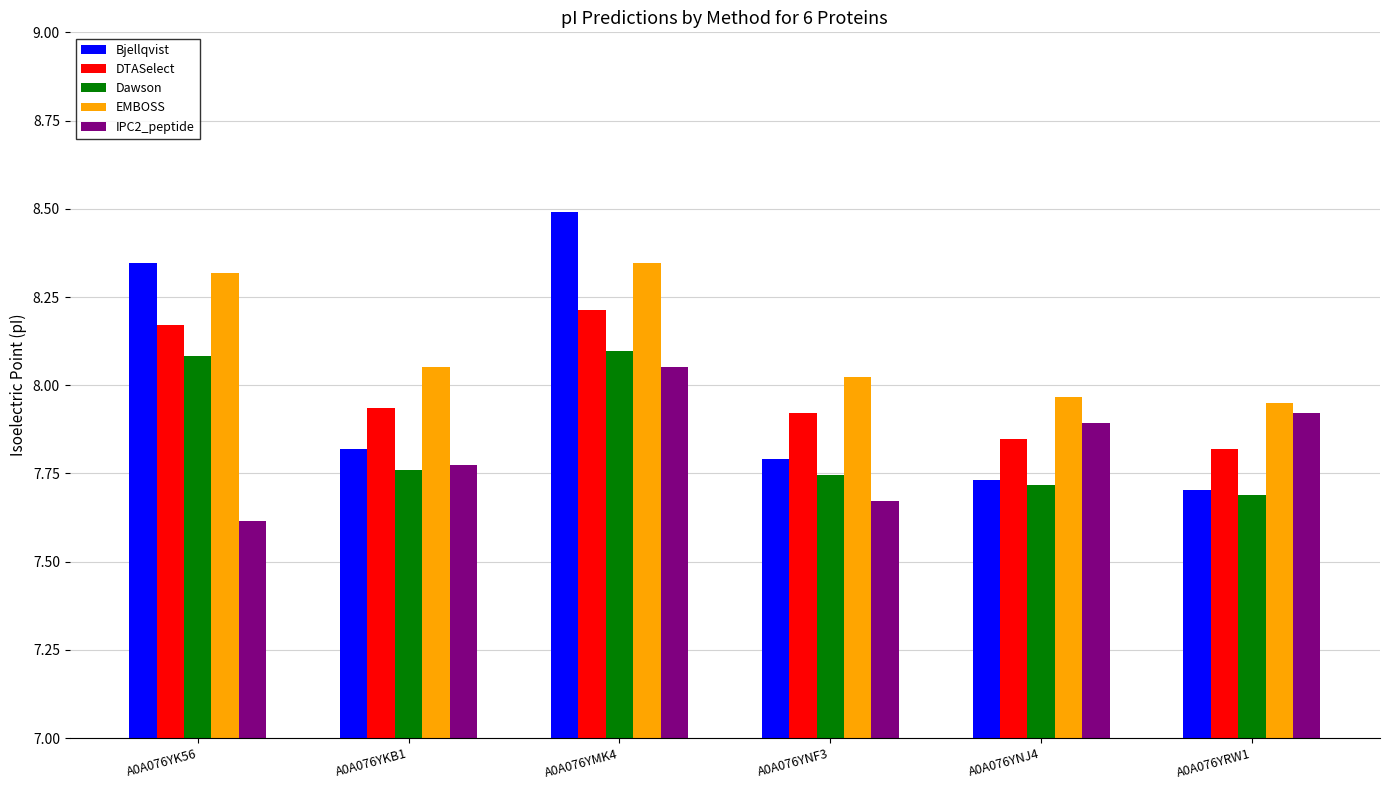

Which series has the largest range (max minus min)?

Bjellqvist